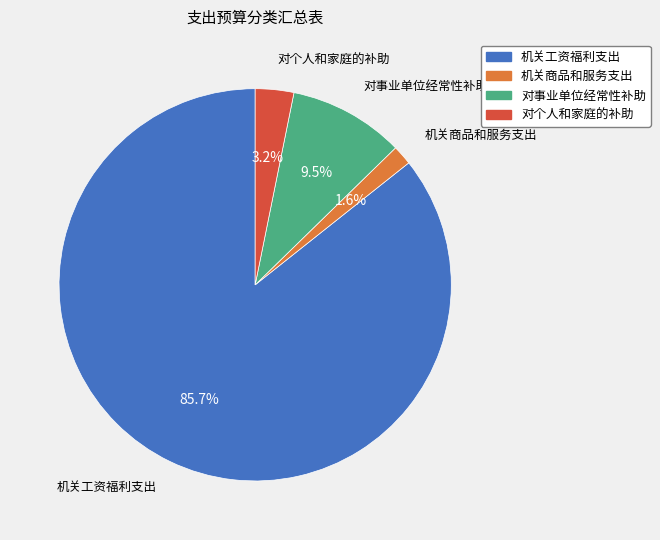

Which category has the biggest portion of the pie?

机关工资福利支出